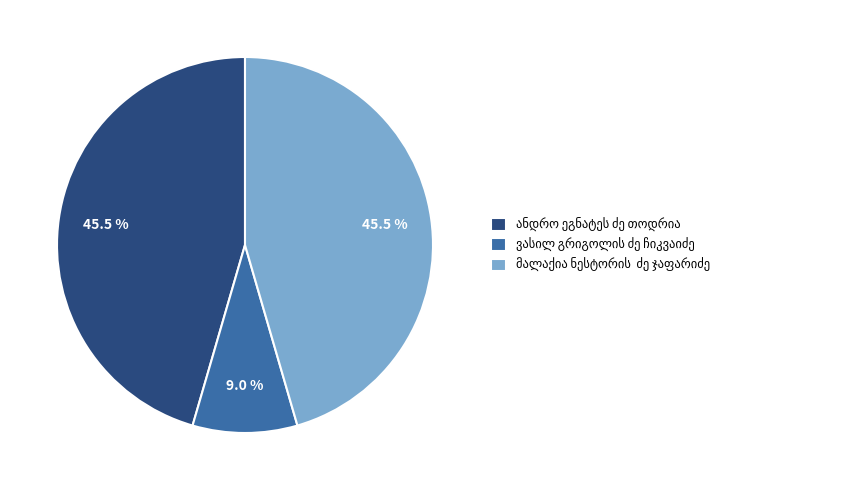

Does any single category account for the majority?

No